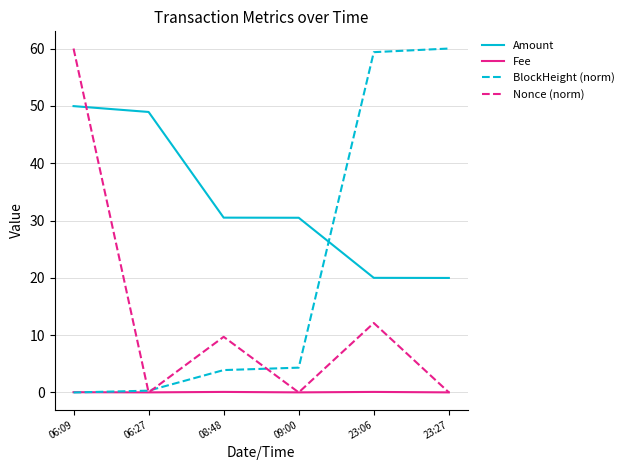

Is it true that Fee equals 0.0 at 09:00?

True